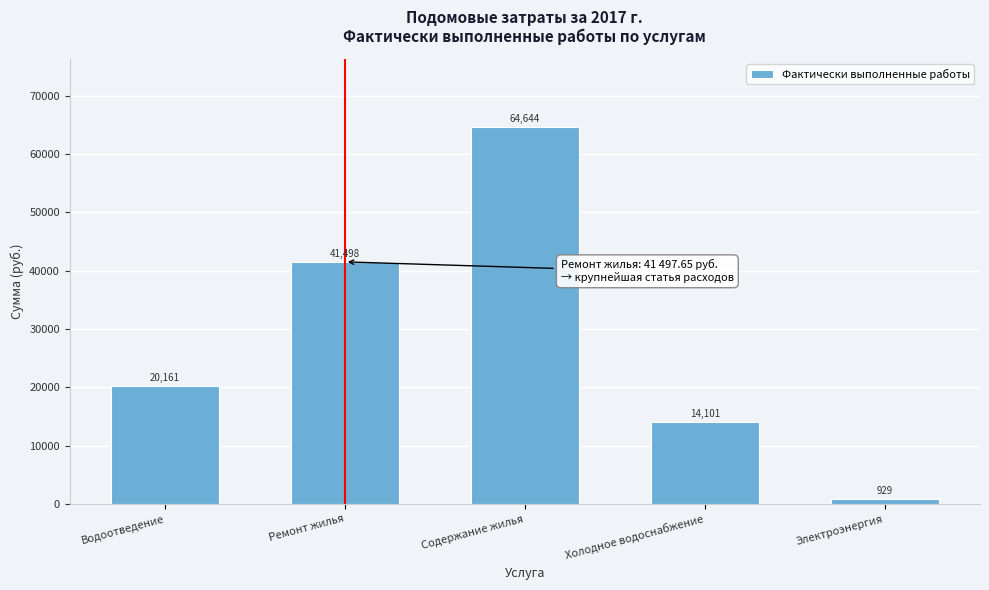

Which label corresponds to the largest value in the chart?

Содержание жилья